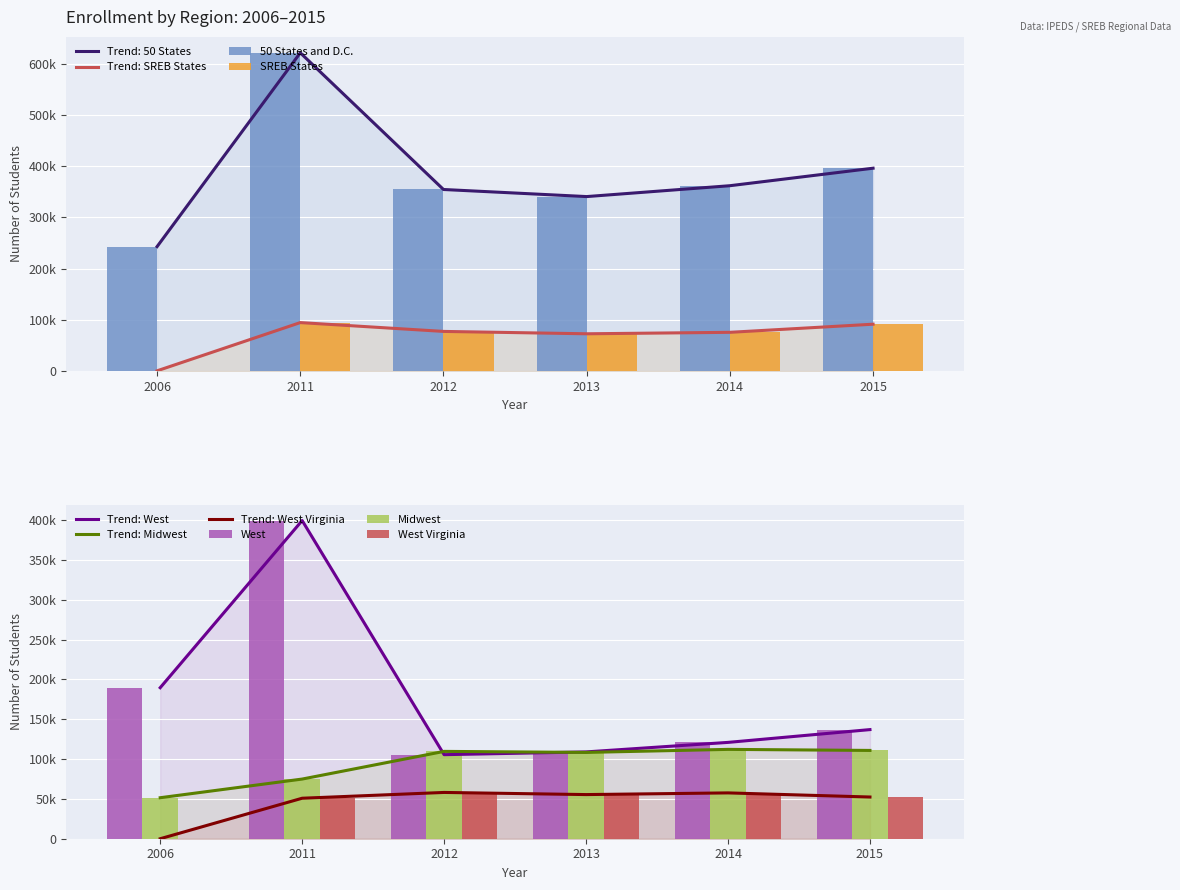

Which series has the largest range (max minus min)?

50 States and D.C.